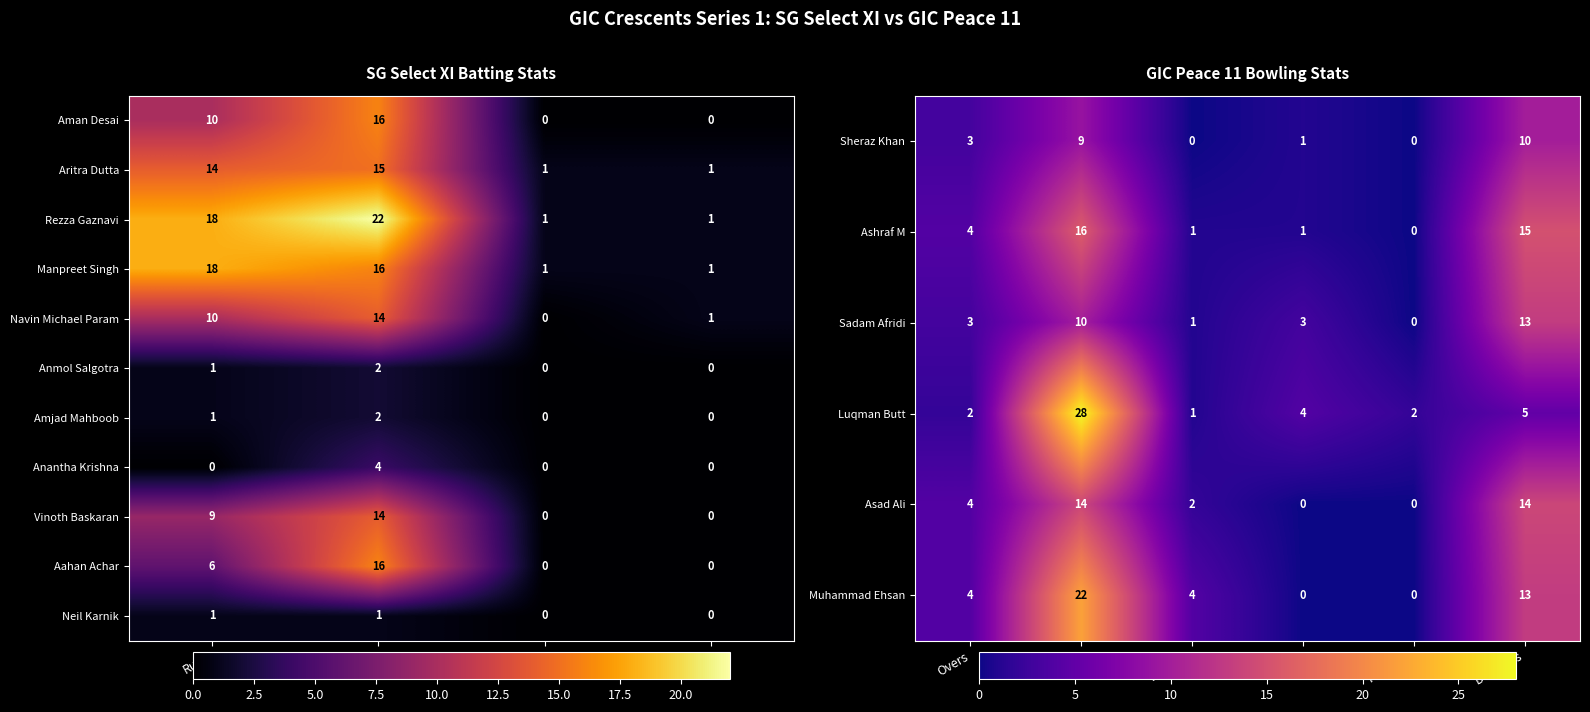

What is the difference between the maximum and second lowest values in the Rezza Gaznavi series?

21